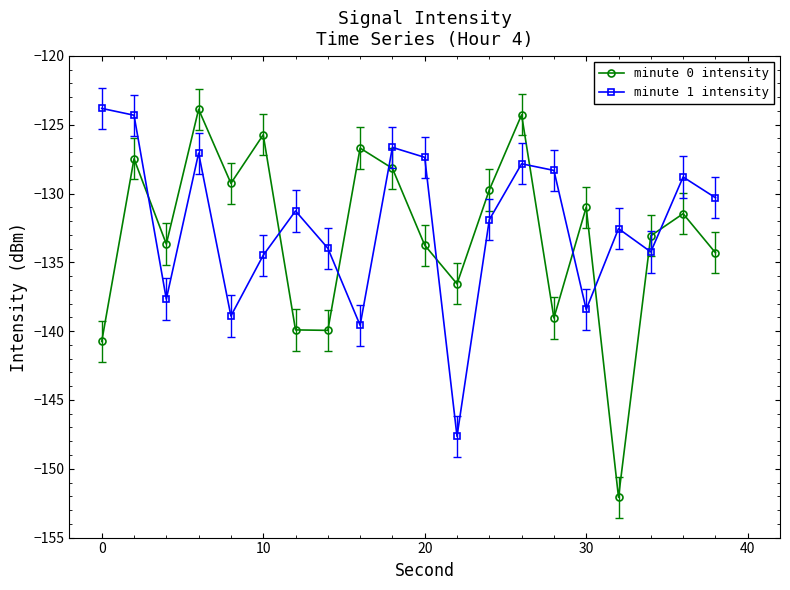

What is the difference between the second highest and minimum values in the minute 0 intensity series?

27.8